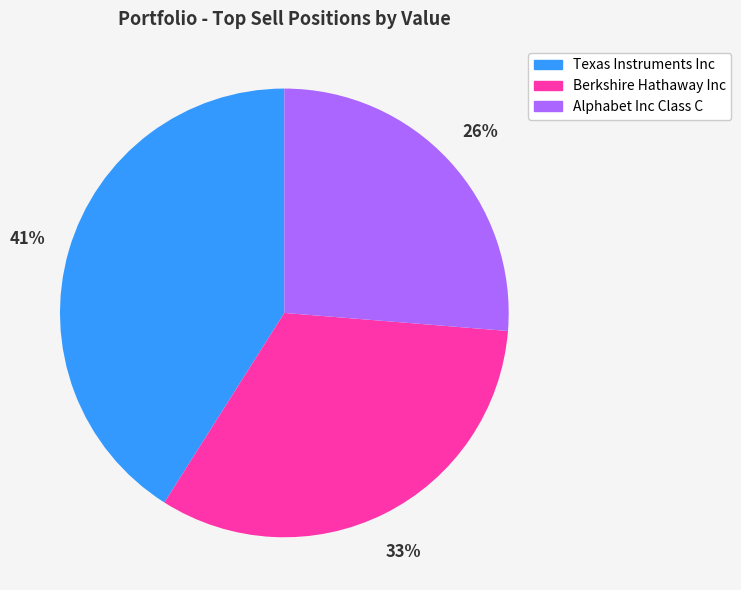

How many segments does this pie chart have?

3